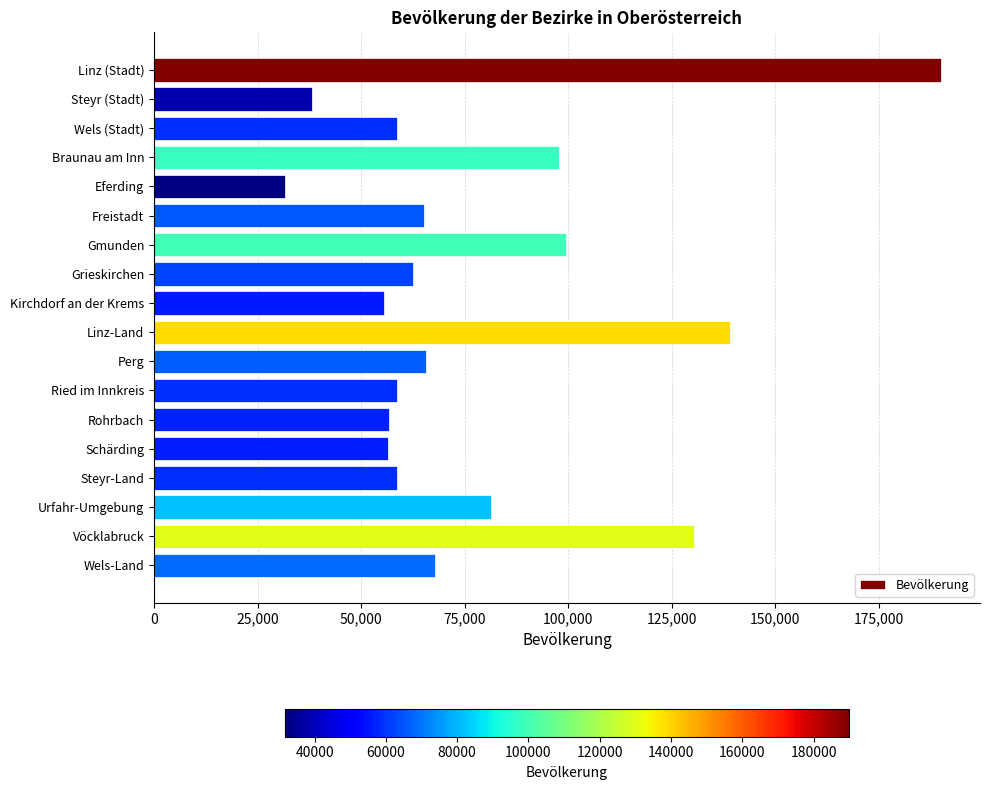

What is the label of the 1st bar from the bottom?

Wels-Land